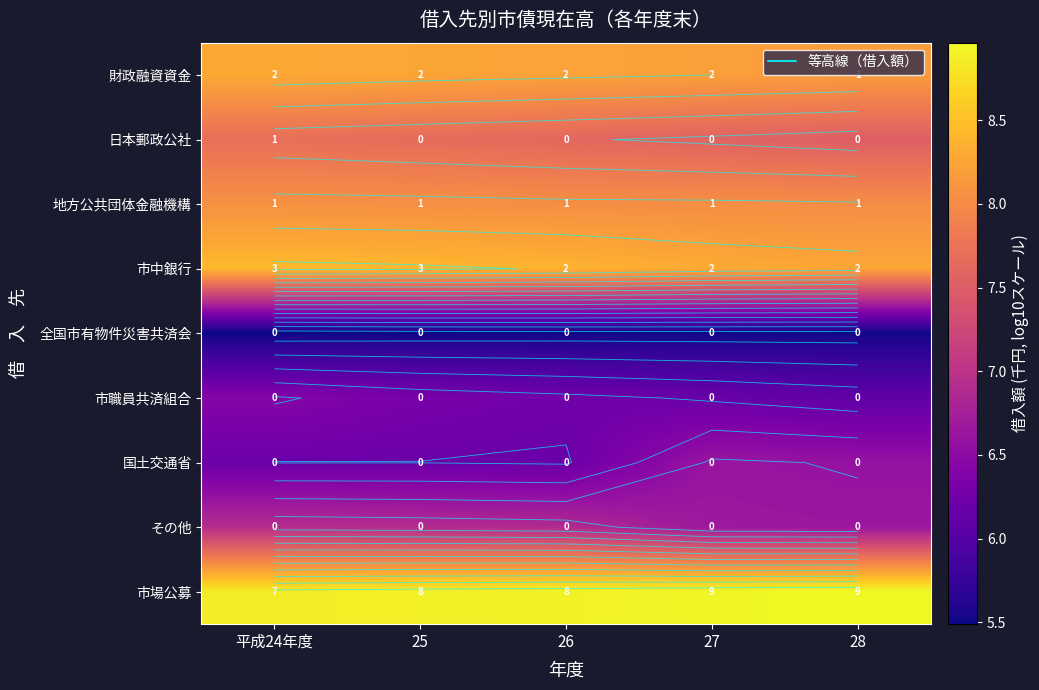

What is the total value across all series at 28?

65.8